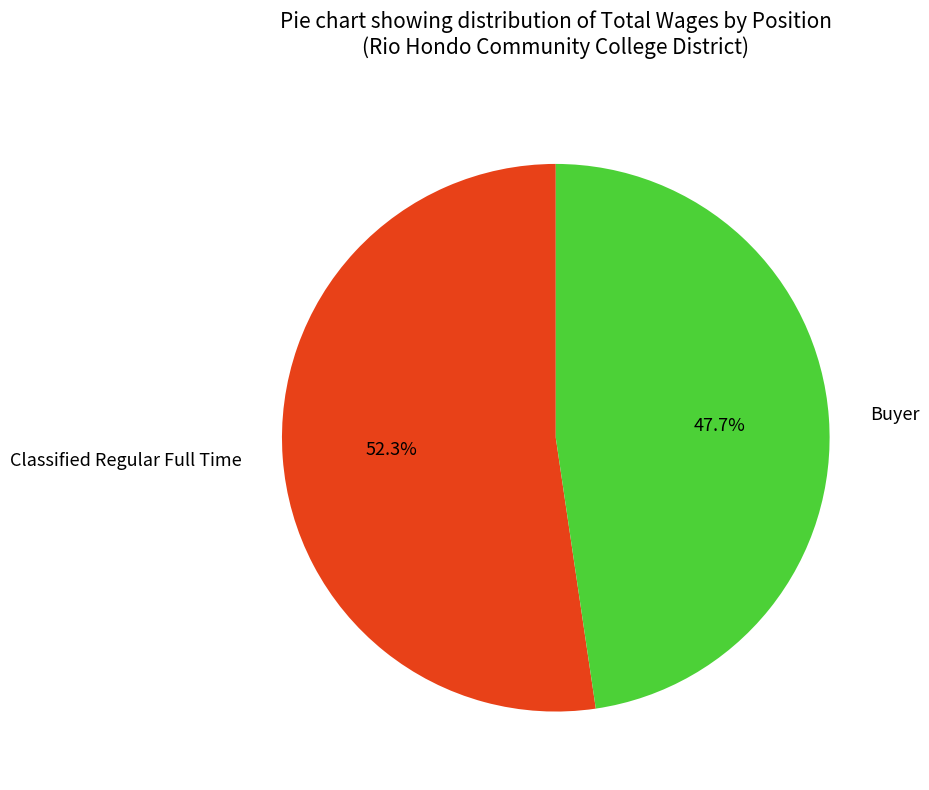

Which has a higher value, Buyer or Classified Regular Full Time?

Classified Regular Full Time